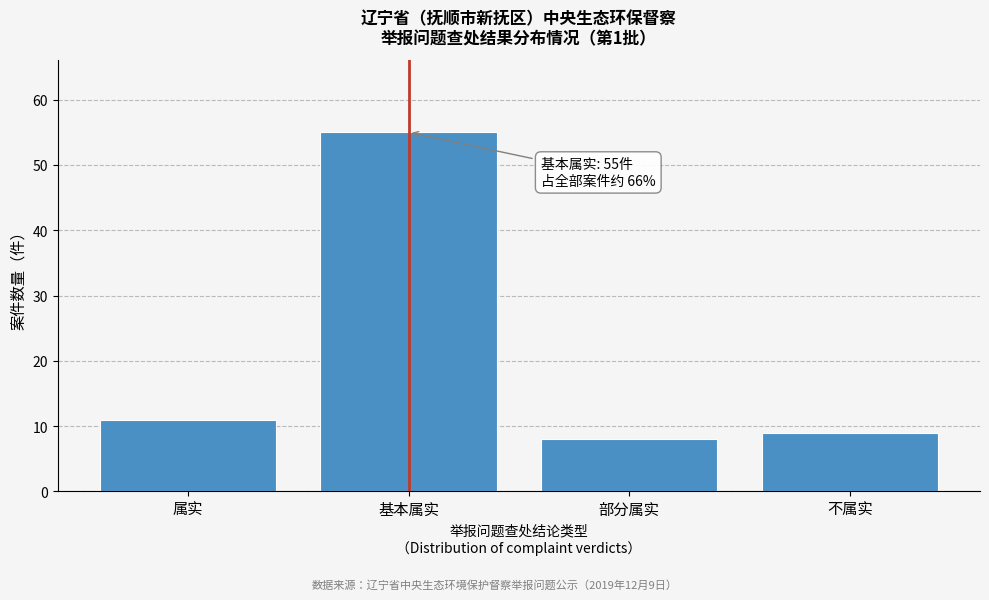

Reading left to right, transcribe all the data shown in this chart.

11	55	8	9